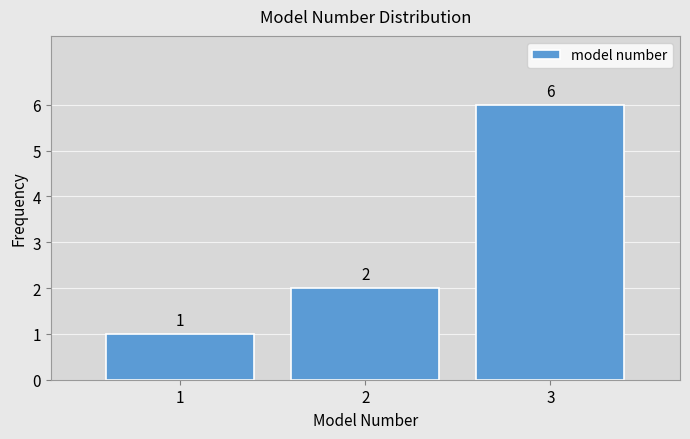

Reading right to left, what are all the values shown in this chart?

3=6	2=2	1=1